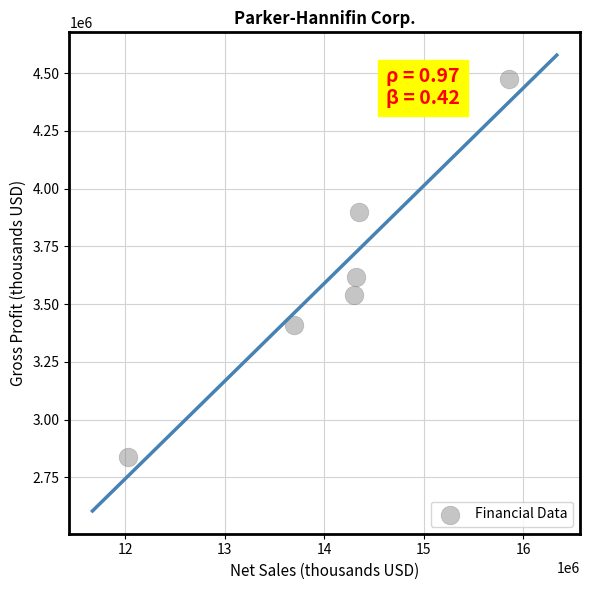

What is the average Y value?

3629674